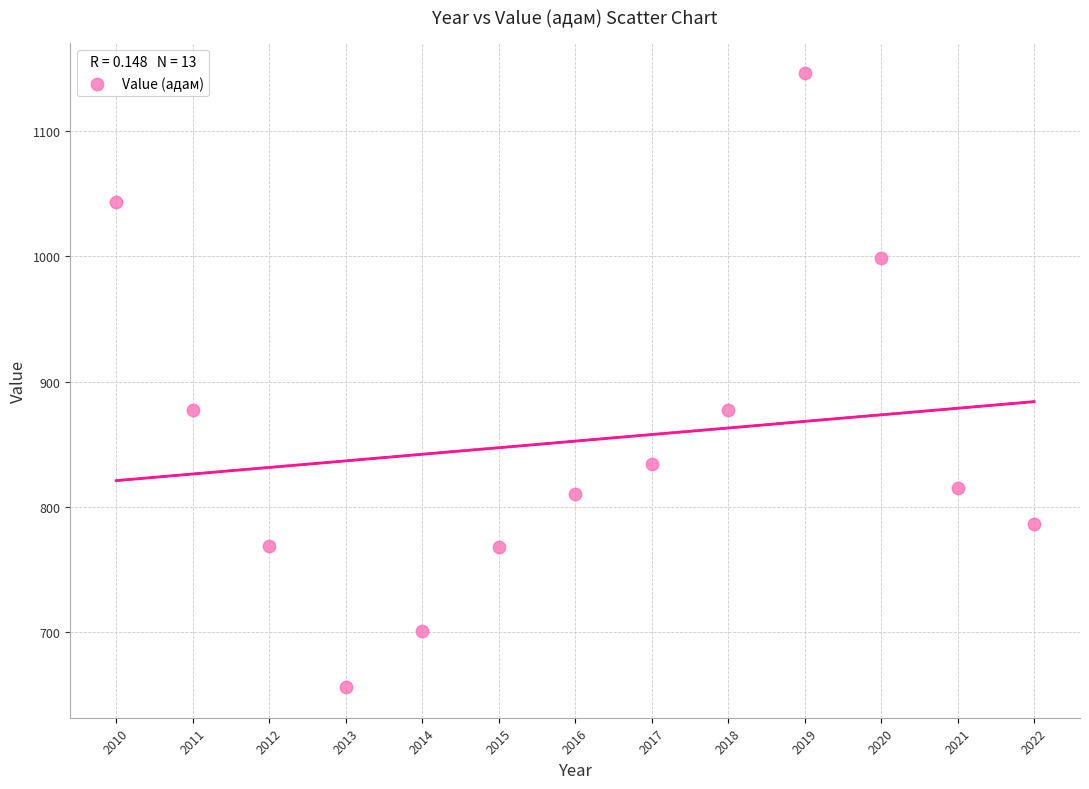

What is the range of Y values (max minus min)?

490